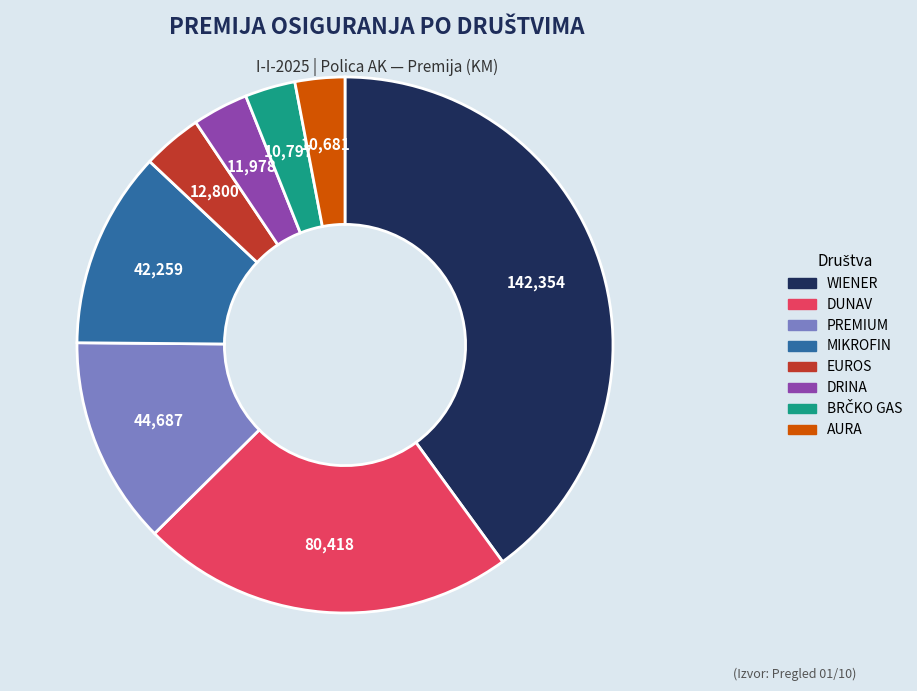

Is the sum of AURA and WIENER greater than half?

No